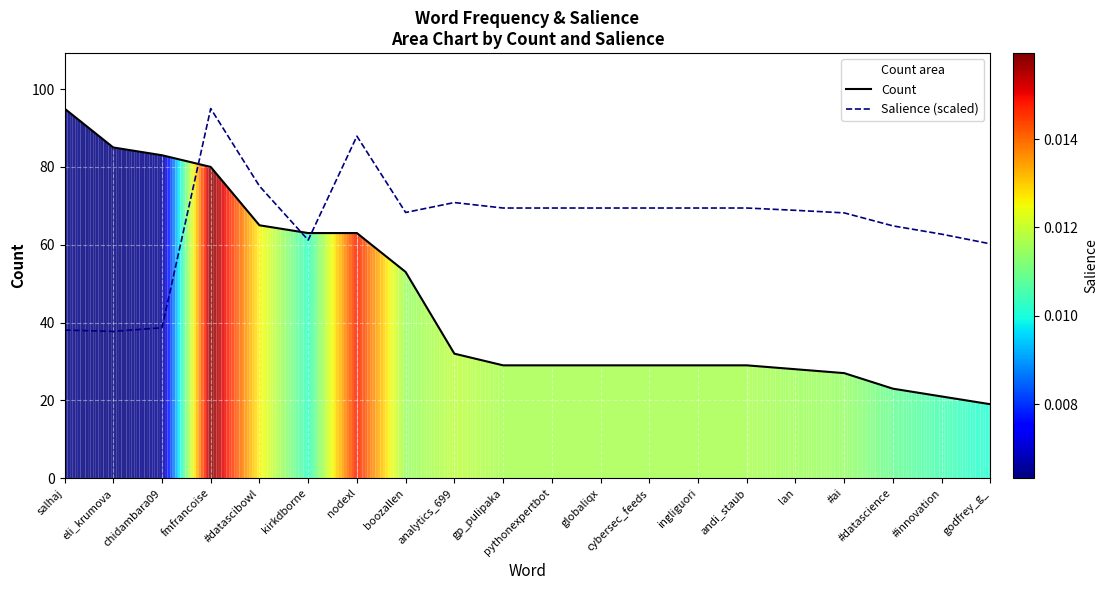

True or false: Salience (scaled) has a value of 69.4 at cybersec_feeds.

True